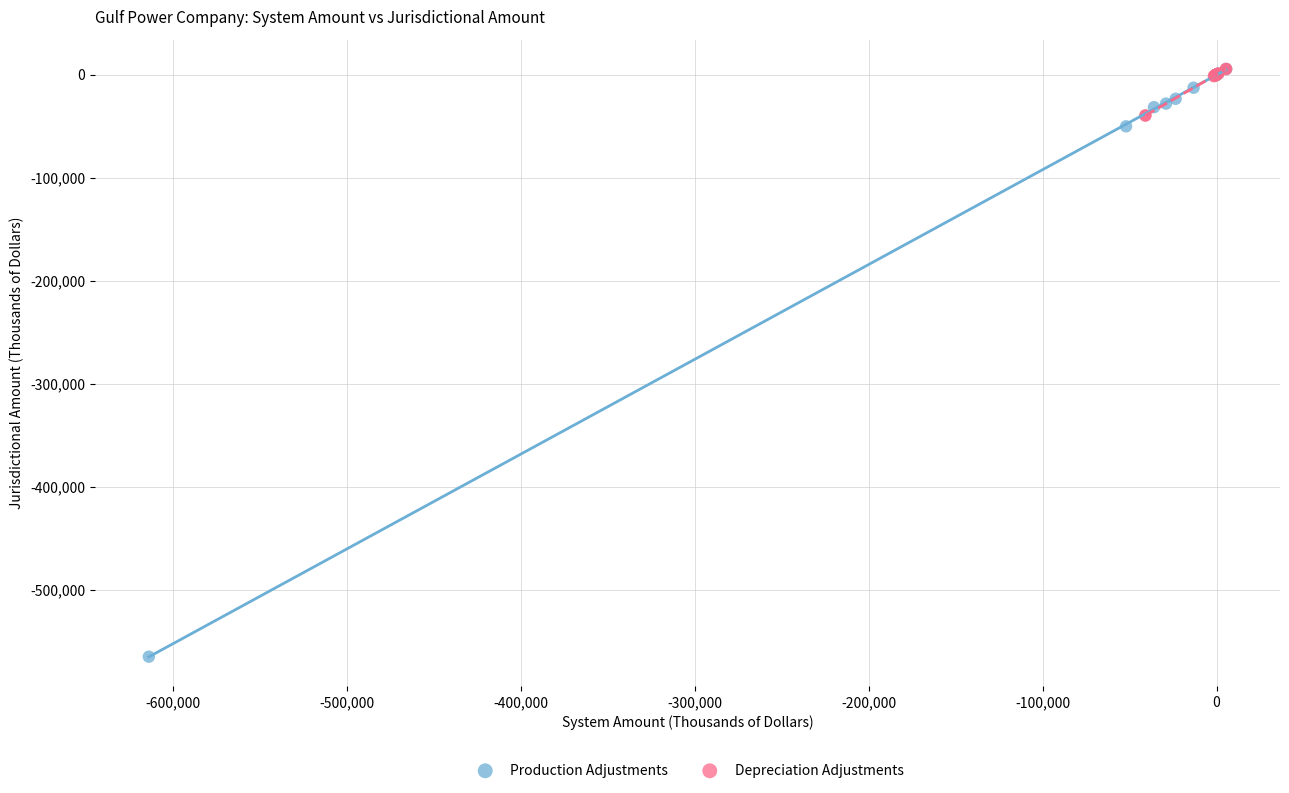

Which series contains the lowest Y value?

Production Adjustments